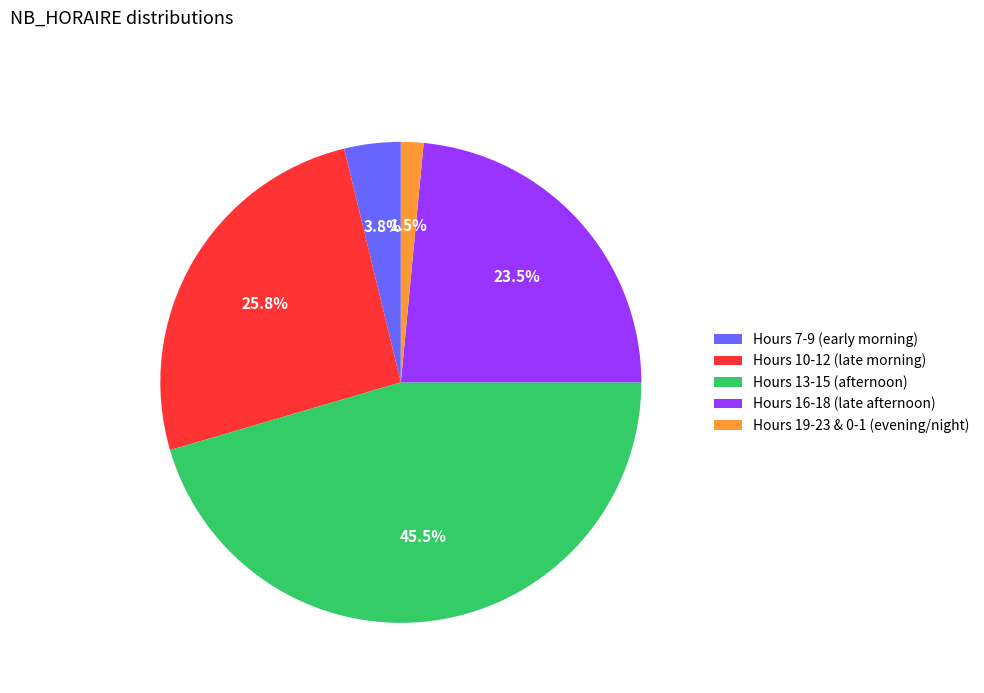

How many segments does this pie chart have?

5